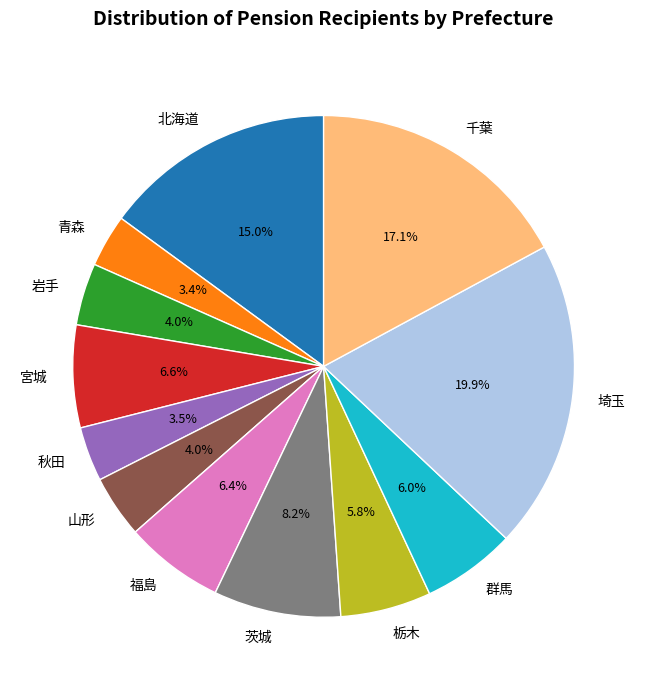

What percentage is NOT represented by 宮城?

93.4%